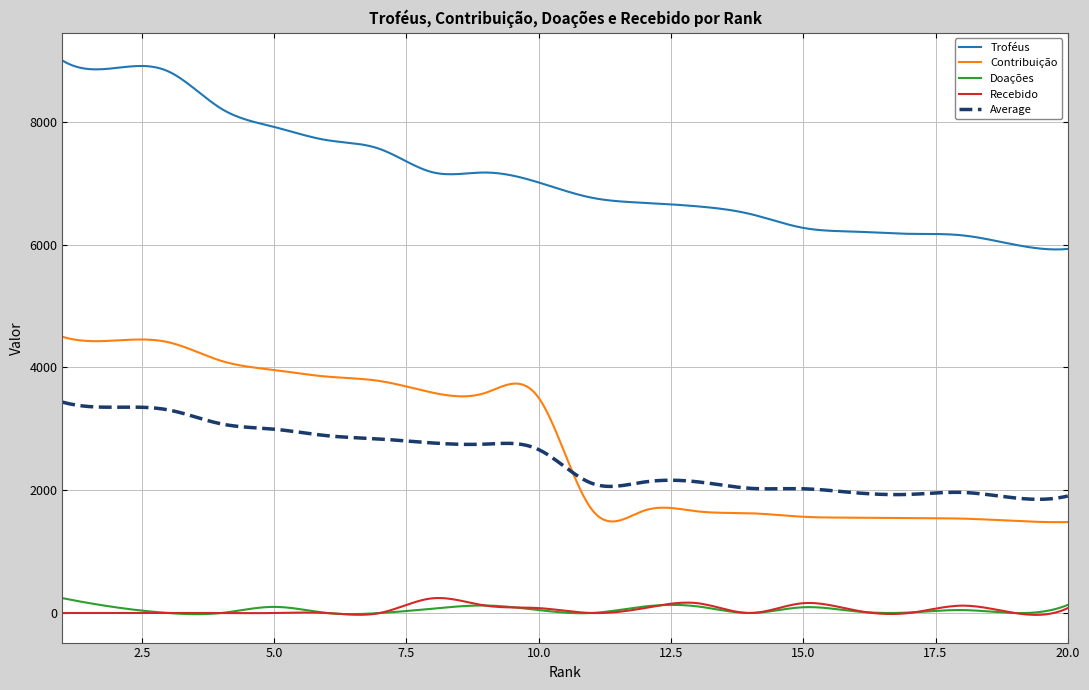

True or false: Contribuição and Recebido cross at least once.

False